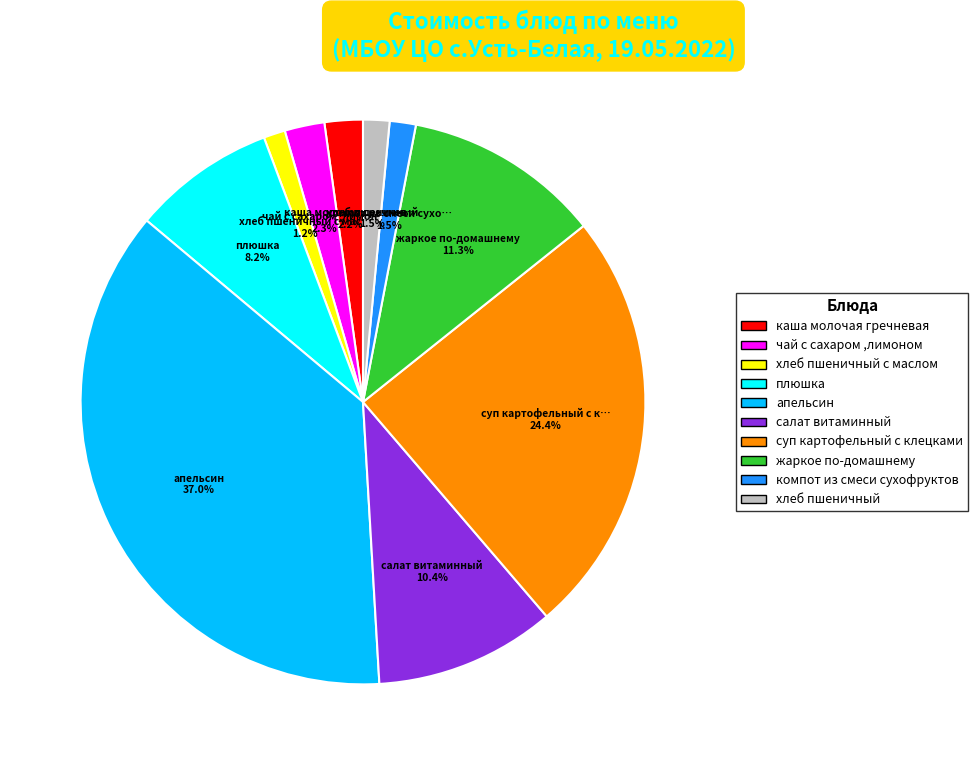

To the nearest percent, what is the average slice percentage?

10%